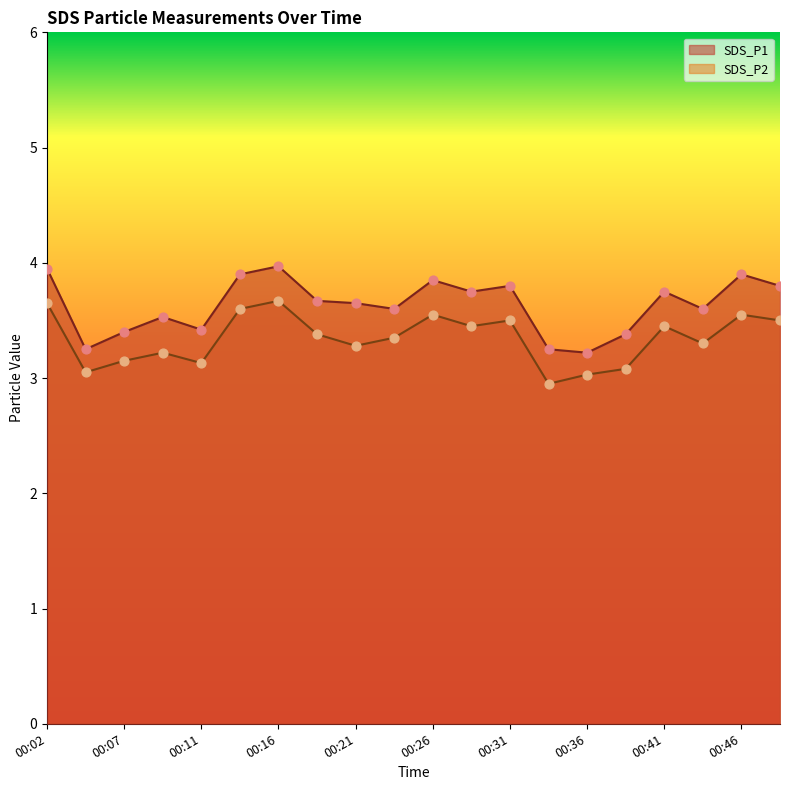

What are all the series names shown in the legend?

SDS_P1, SDS_P2